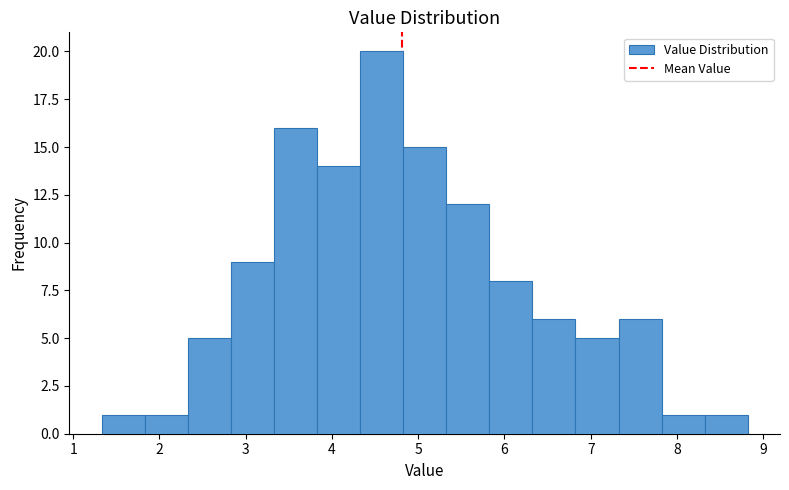

Reading left to right, transcribe this chart: for each bar, give the range it covers on the x-axis and its height. Neither the bar edges nor the heights are printed on the chart, so give them approximately, as read against the axes.

1.3 to 1.8: 1
1.8 to 2.3: 1
2.3 to 2.8: 5
2.8 to 3.3: 9
3.3 to 3.8: 16
3.8 to 4.3: 14
4.3 to 4.8: 20
4.8 to 5.3: 15
5.3 to 5.8: 12
5.8 to 6.3: 8
6.3 to 6.8: 6
6.8 to 7.3: 5
7.3 to 7.8: 6
7.8 to 8.3: 1
8.3 to 8.8: 1